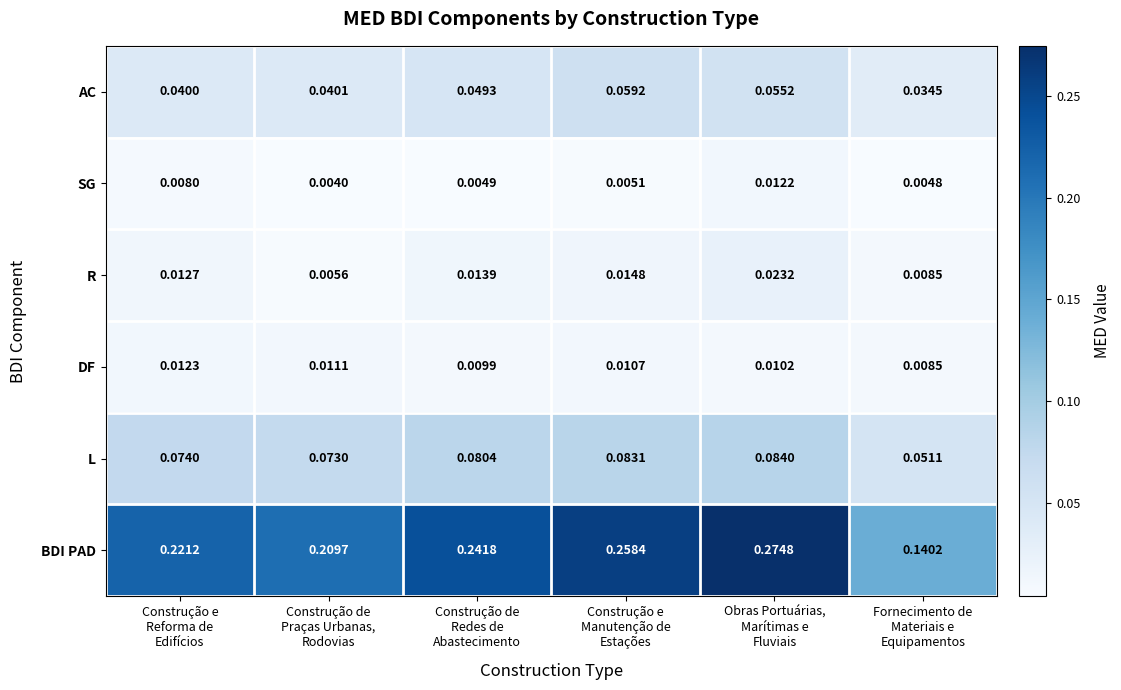

How many data points does each series have?

6